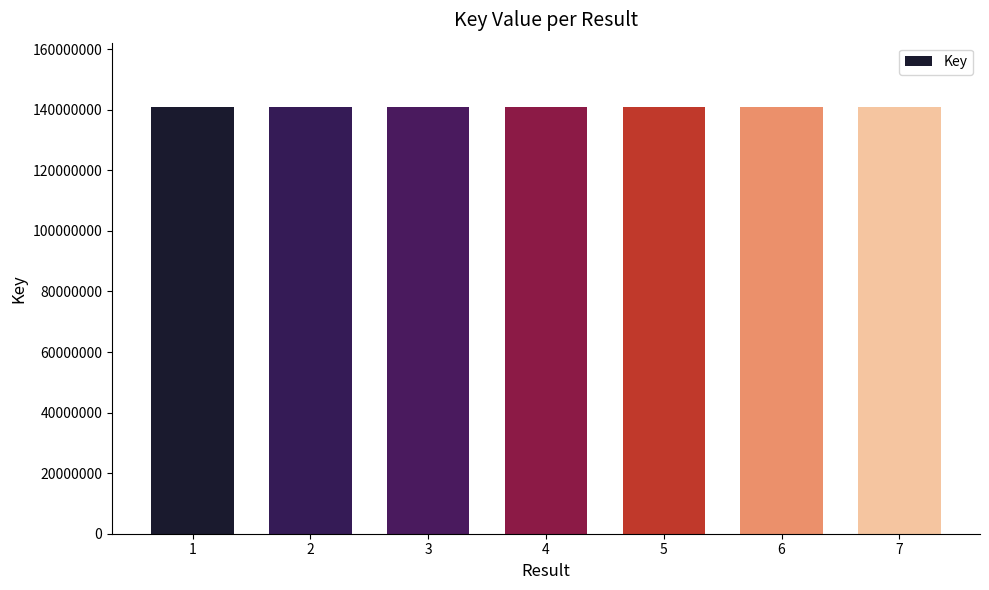

Approximately how many times larger is the value at 2 compared to 6?

1.0